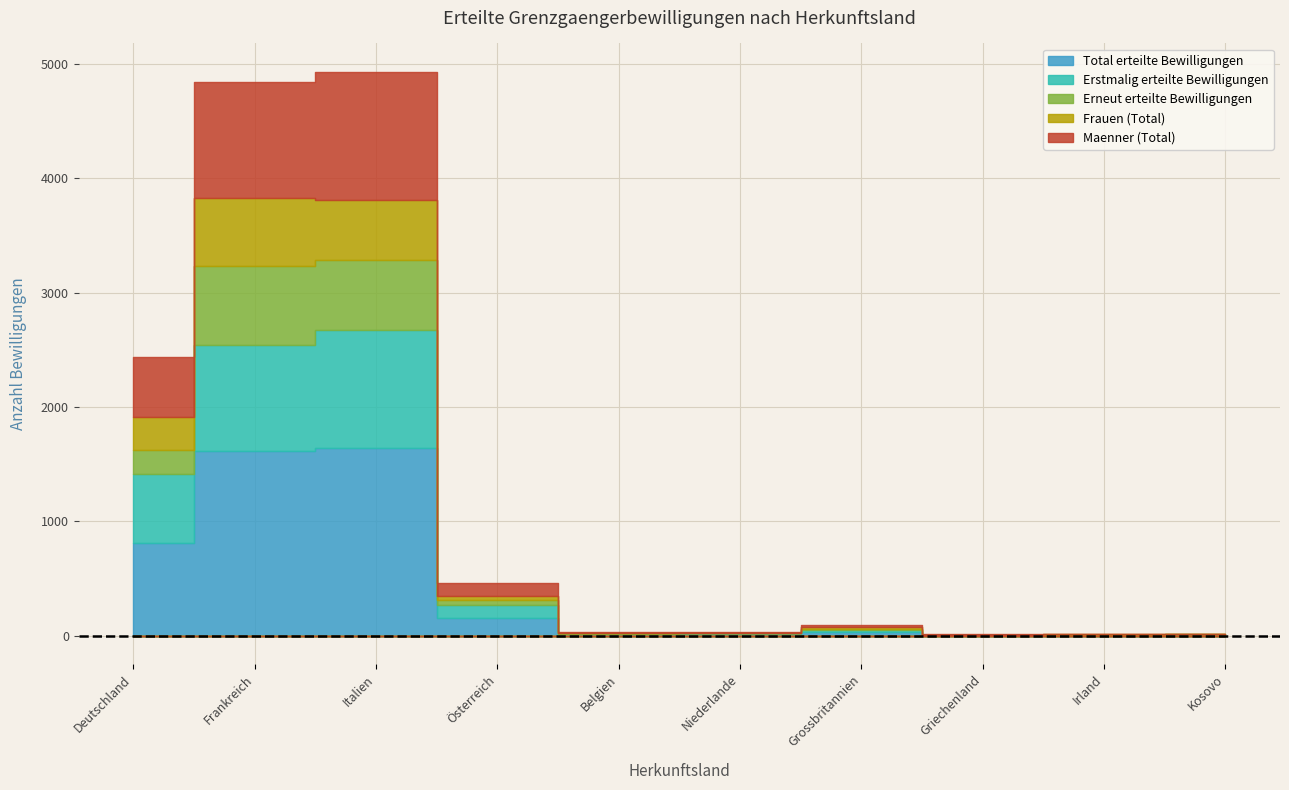

What is the smallest value displayed?

1